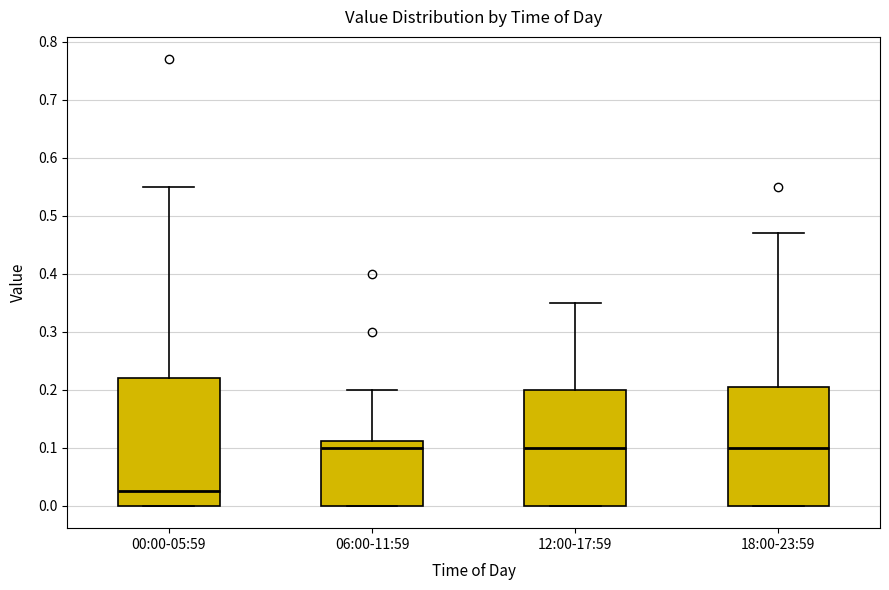

Comparing the boxes themselves (not the whiskers), which one is the tallest?

00:00-05:59